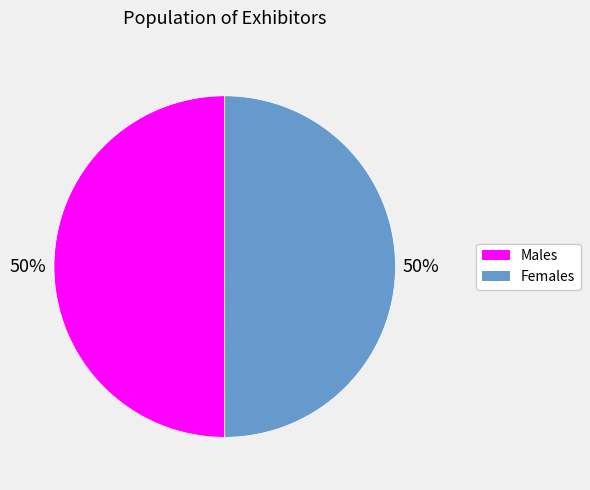

To the nearest percent, what is the average slice percentage?

50%